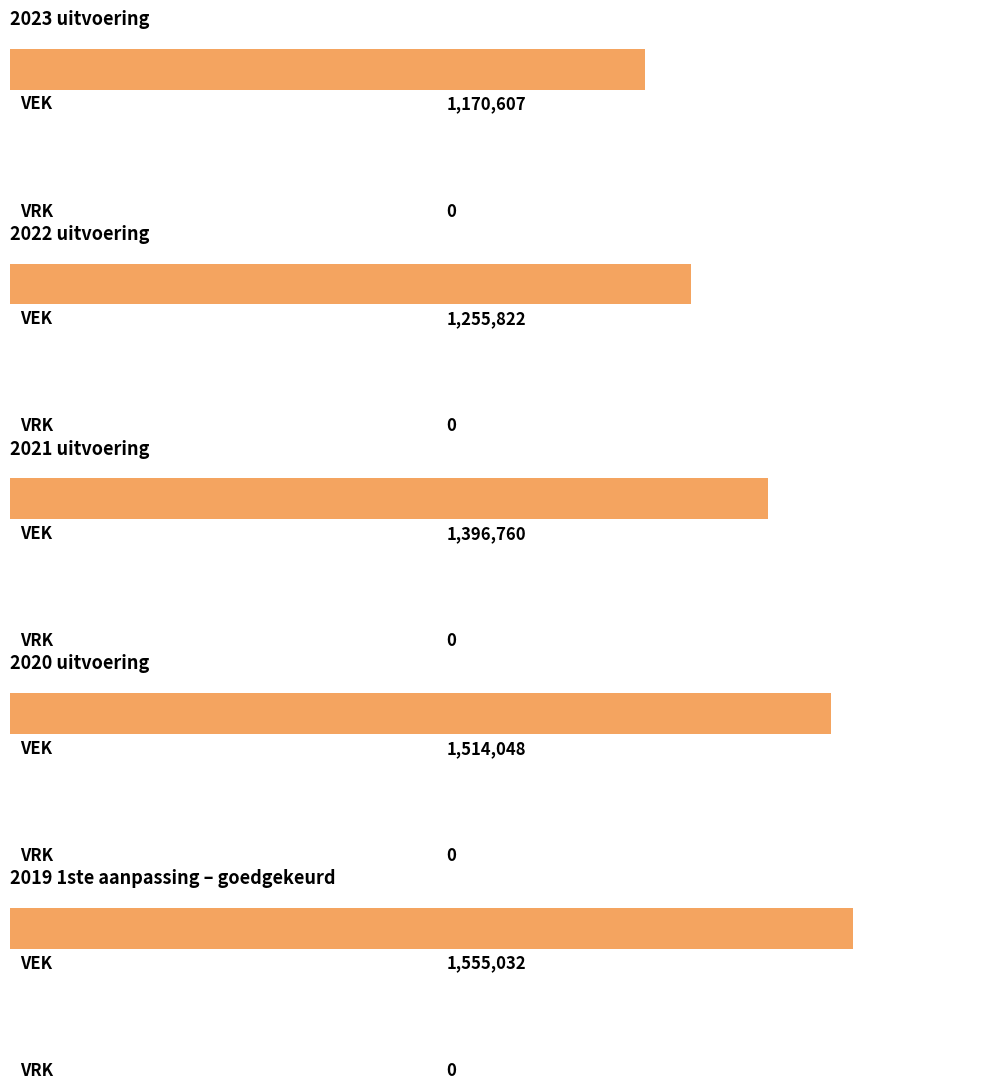

How many groups of bars are there?

5